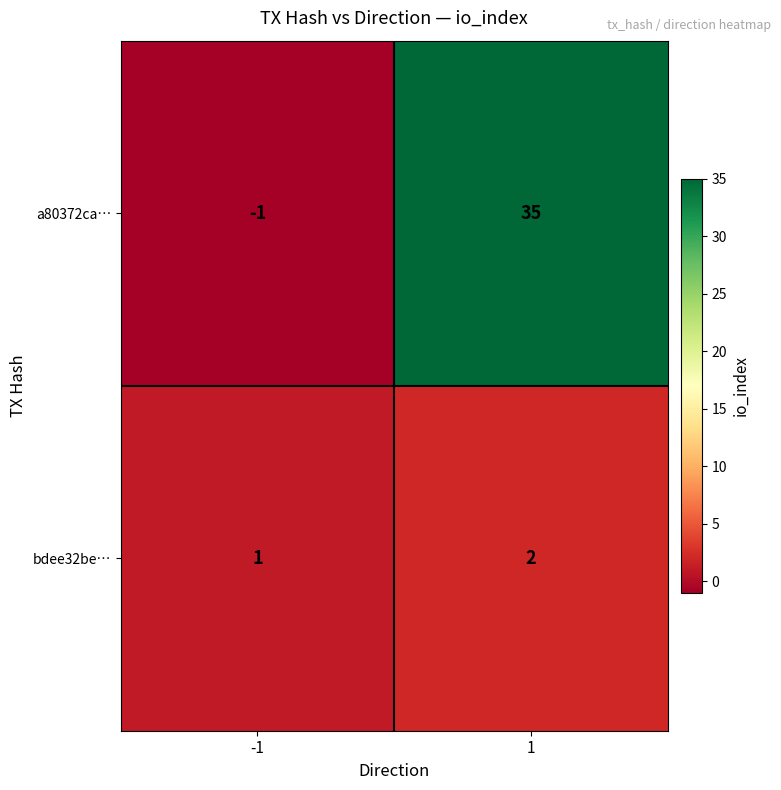

Is it true that bdee32be… equals 2 at 1?

True